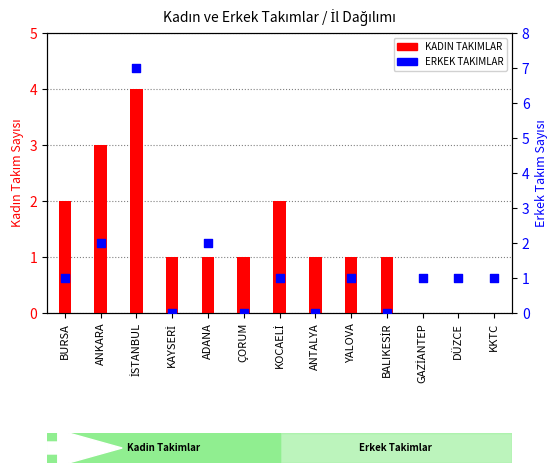

Which series contains the highest Y value?

ERKEK TAKIMLAR